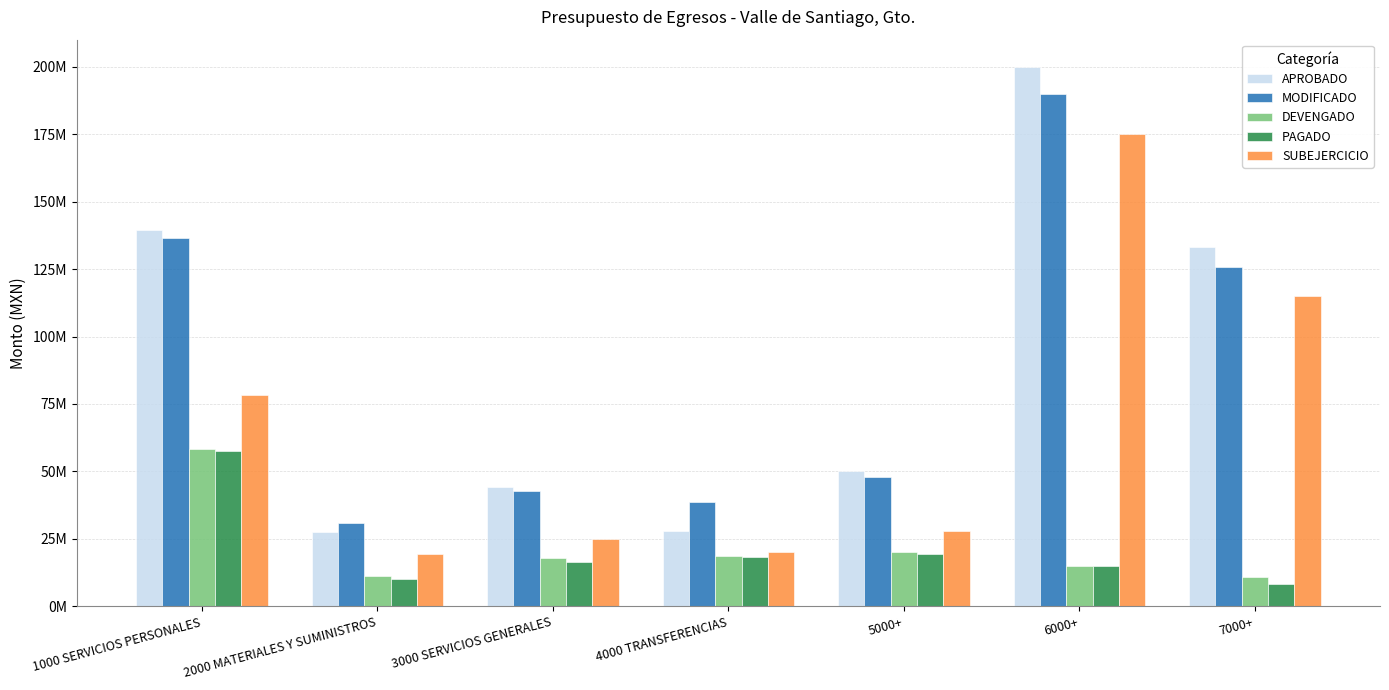

What are all the series names shown in the legend?

APROBADO, MODIFICADO, DEVENGADO, PAGADO, SUBEJERCICIO